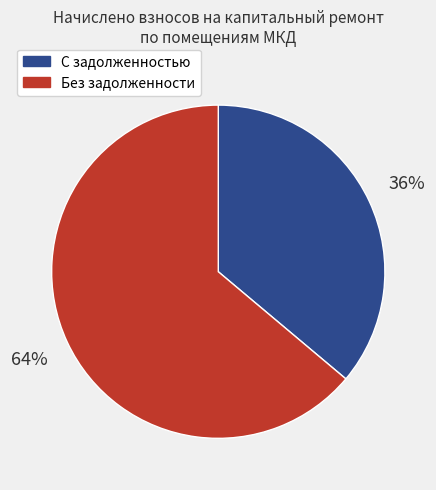

To the nearest percent, what is the difference between the largest and smallest slice percentages?

28%